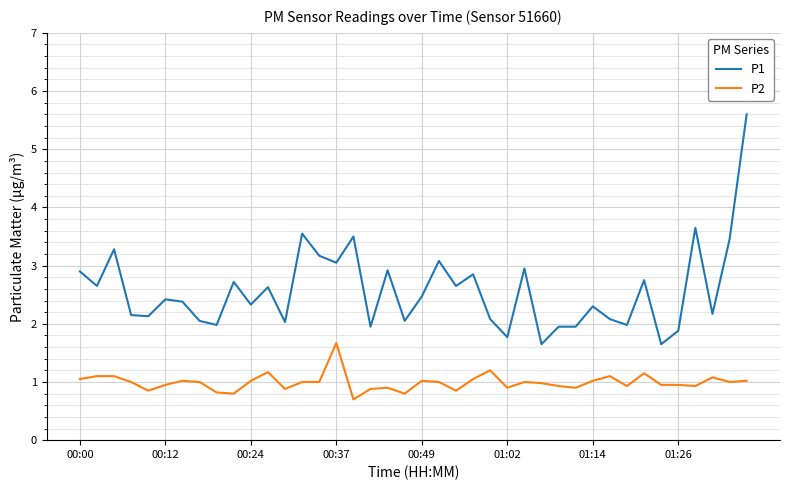

What is the smallest value displayed?

0.7